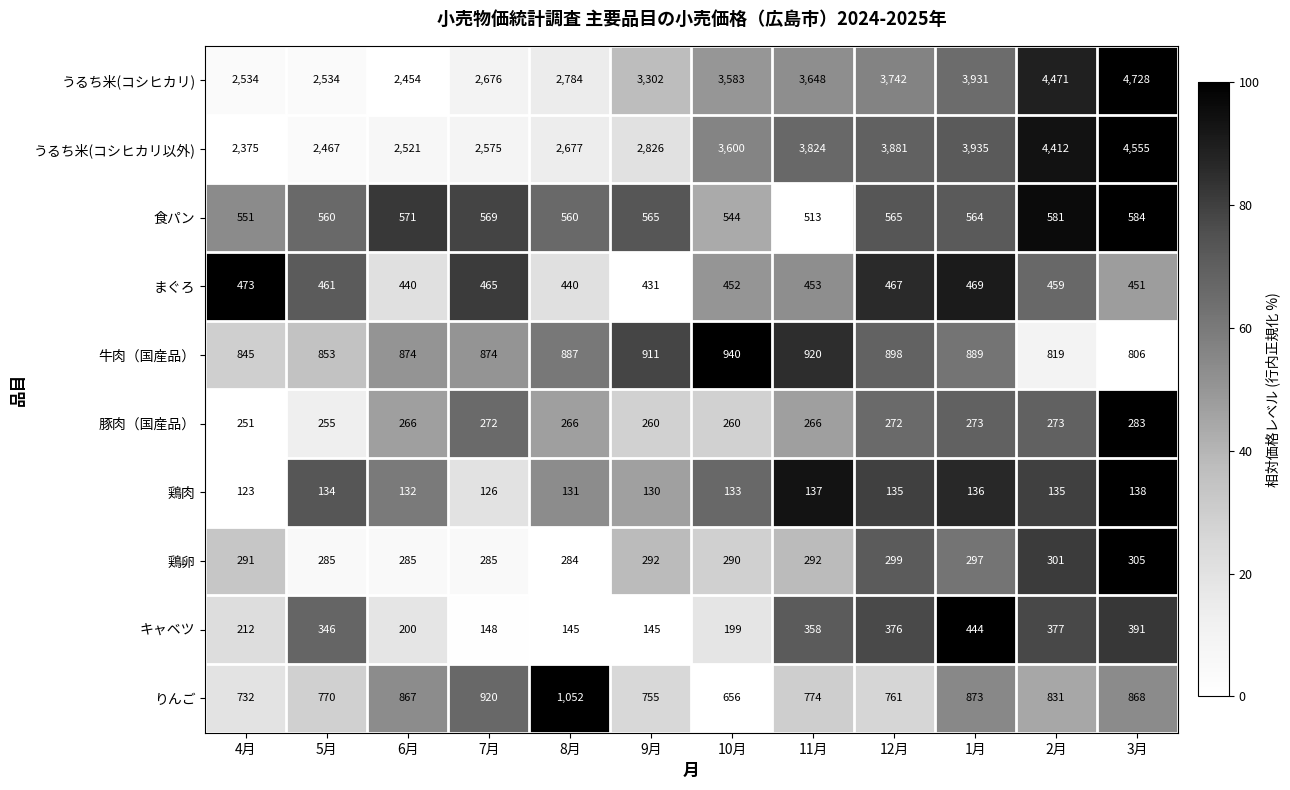

Where is キャベツ nearest to the value 294?

5月